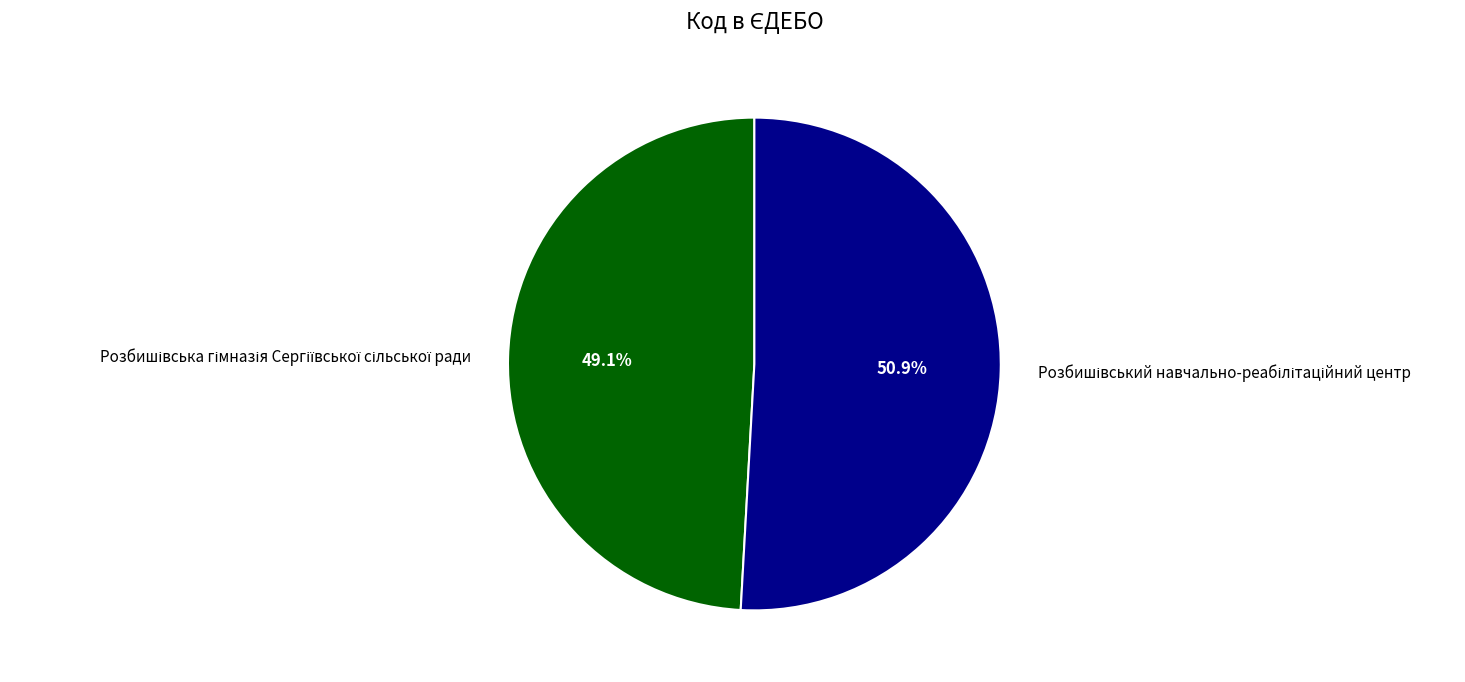

Is there any slice that represents more than half of the pie?

Yes